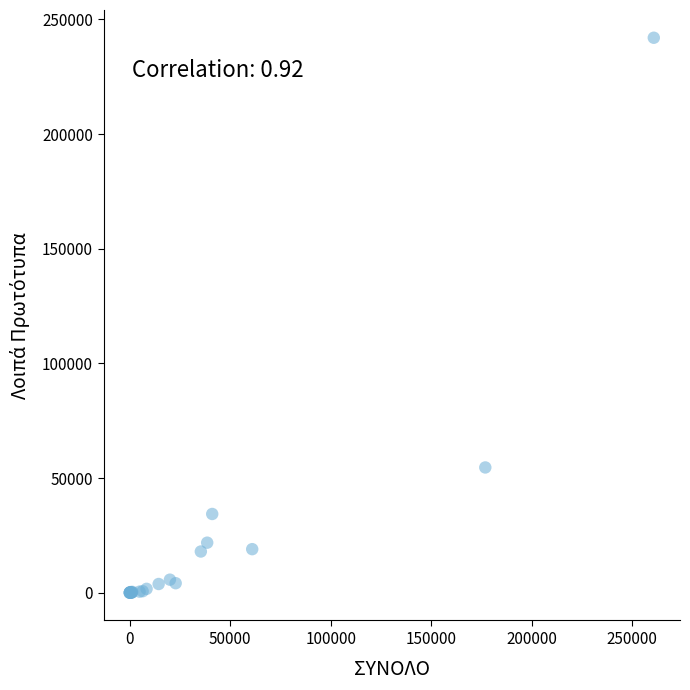

What Y value in the scatter plot is closest to 121016?

54630.9